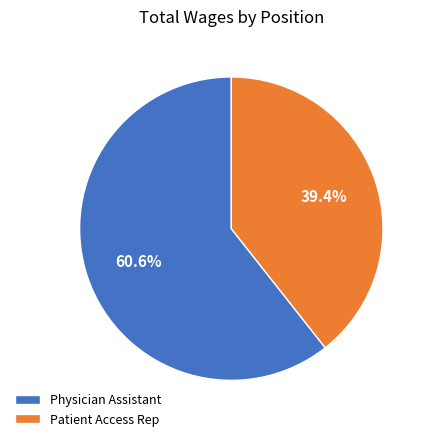

Does any single category account for the majority?

Yes